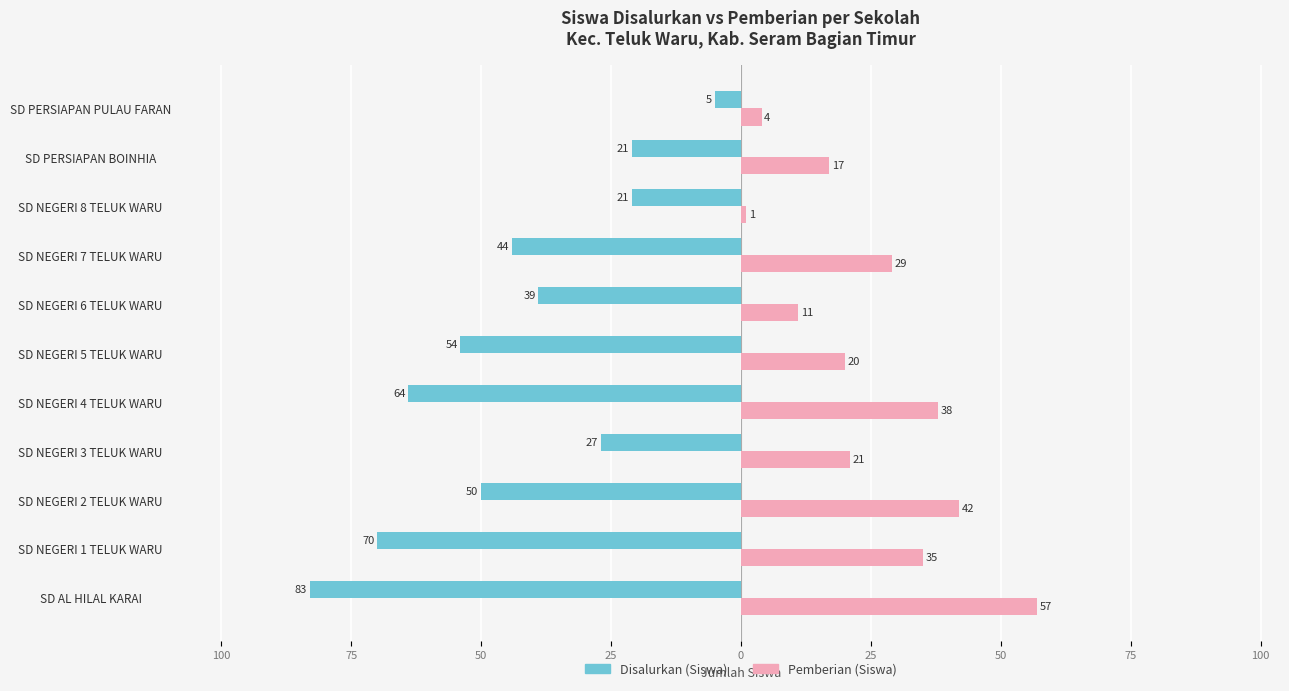

What are all the series names shown in the legend?

Disalurkan (Siswa), Pemberian (Siswa)